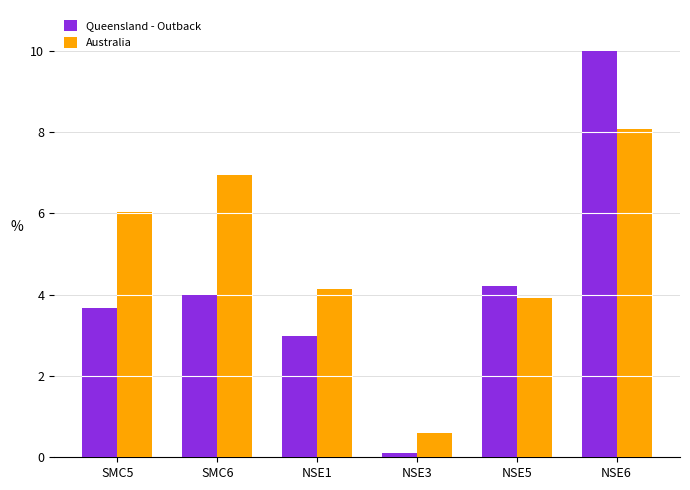

What are all the series names shown in the legend?

Queensland - Outback, Australia